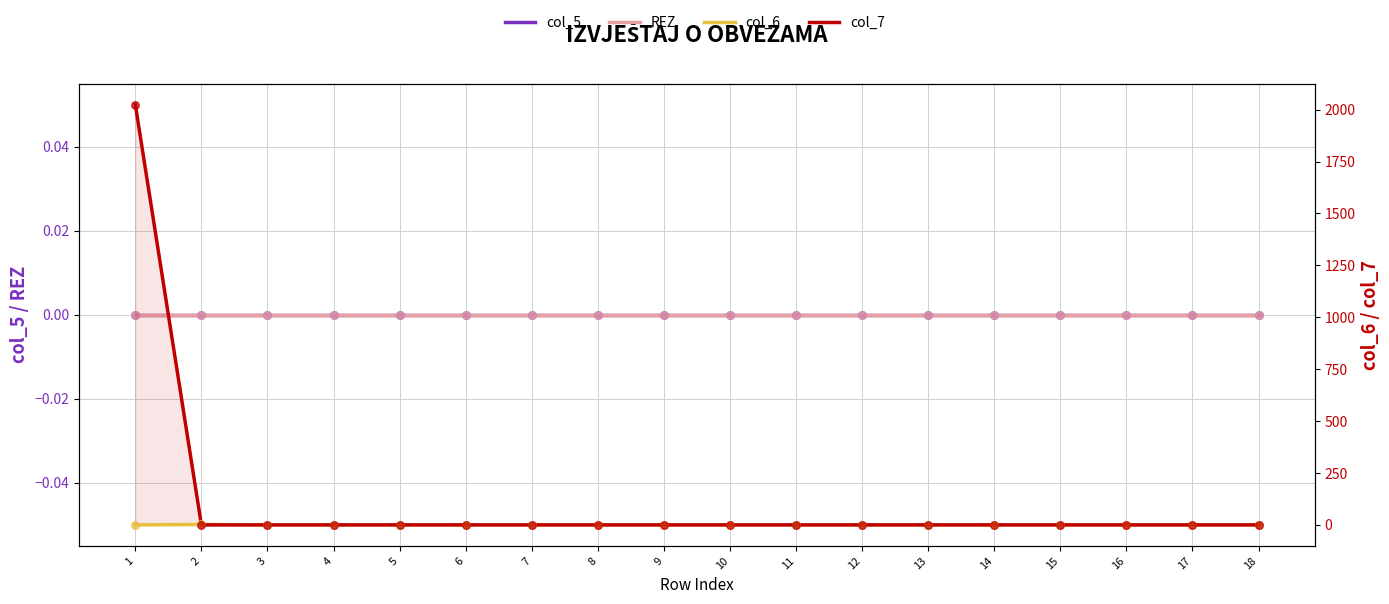

Is the value of REZ at 2 greater than the value of col_7 at 5?

No